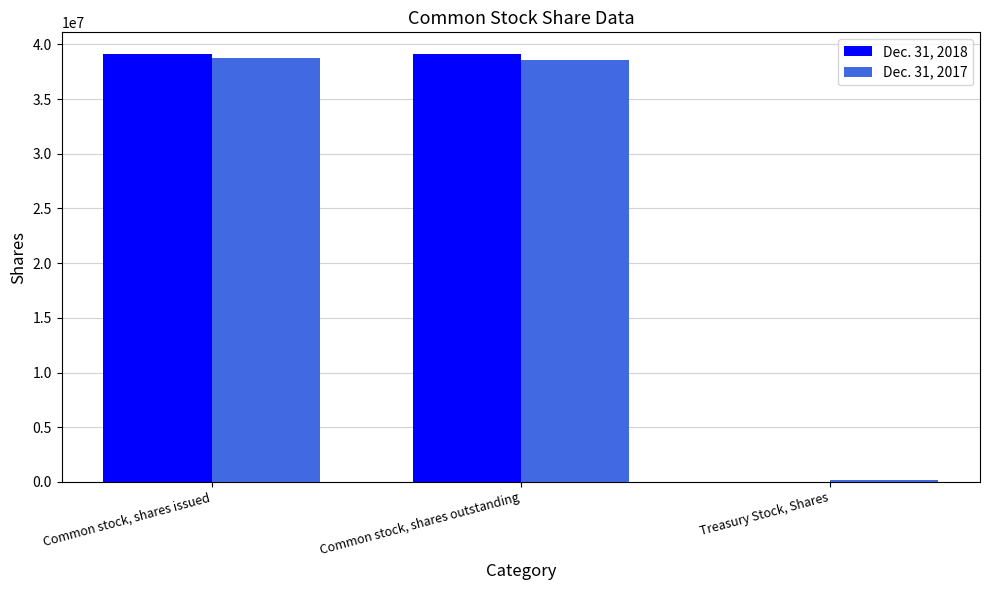

What is the greatest value displayed?

39143253